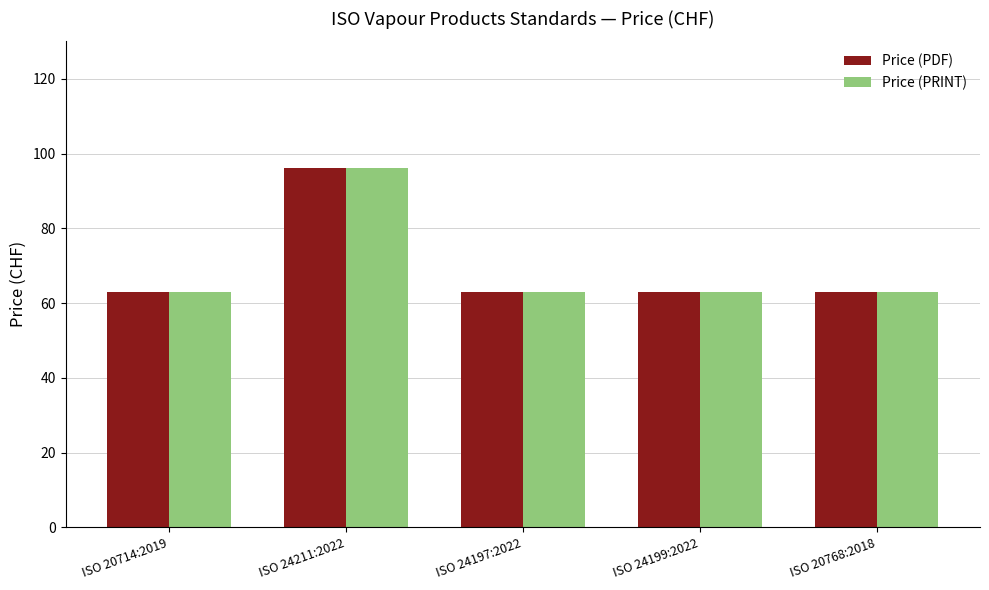

Are the bars horizontal?

No